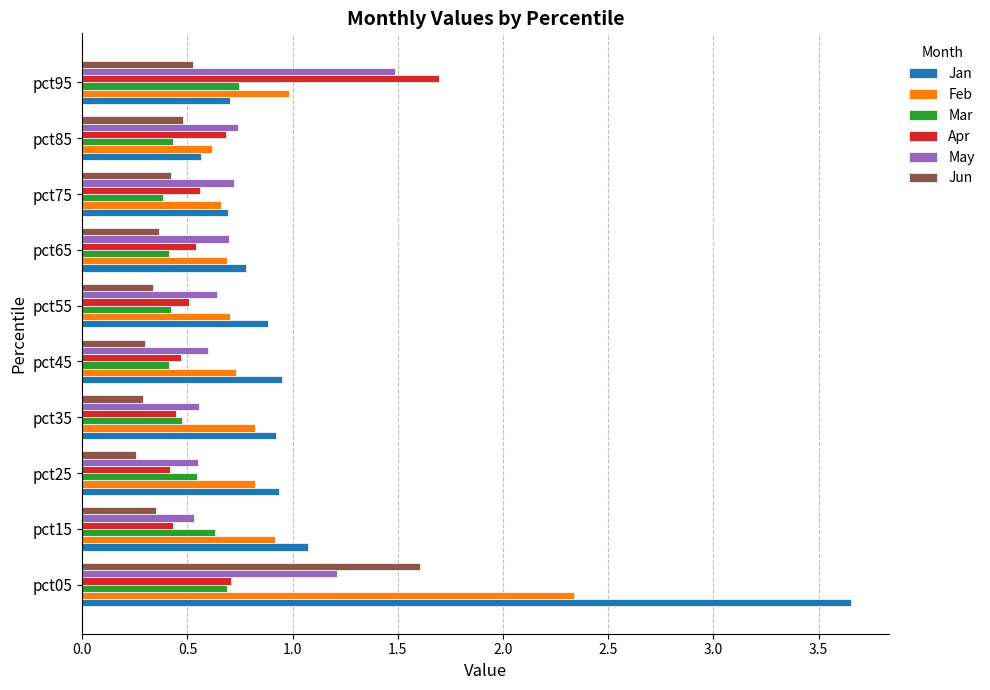

Which category has the highest value across all series?

pct05